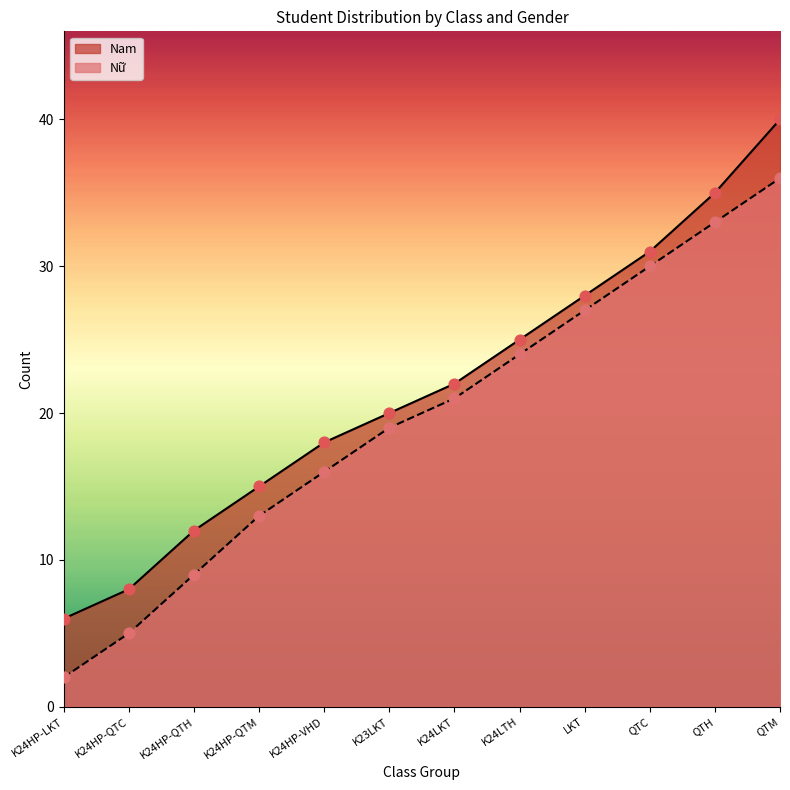

At how many categories does at least one series exceed 36?

1